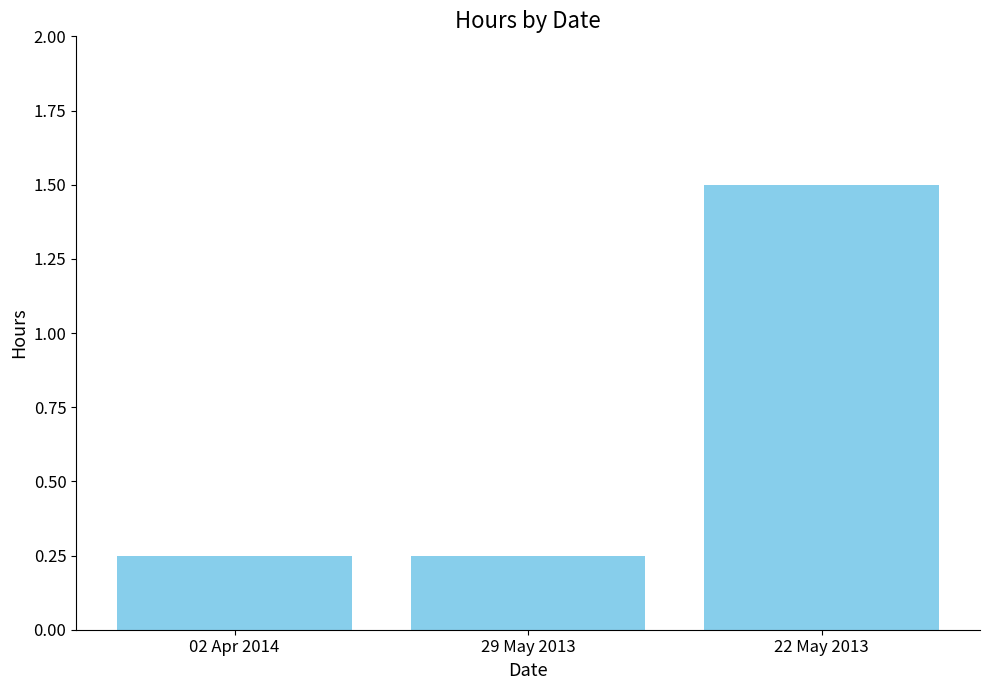

What is the sum of the values at 29 May 2013 and 02 Apr 2014?

0.5